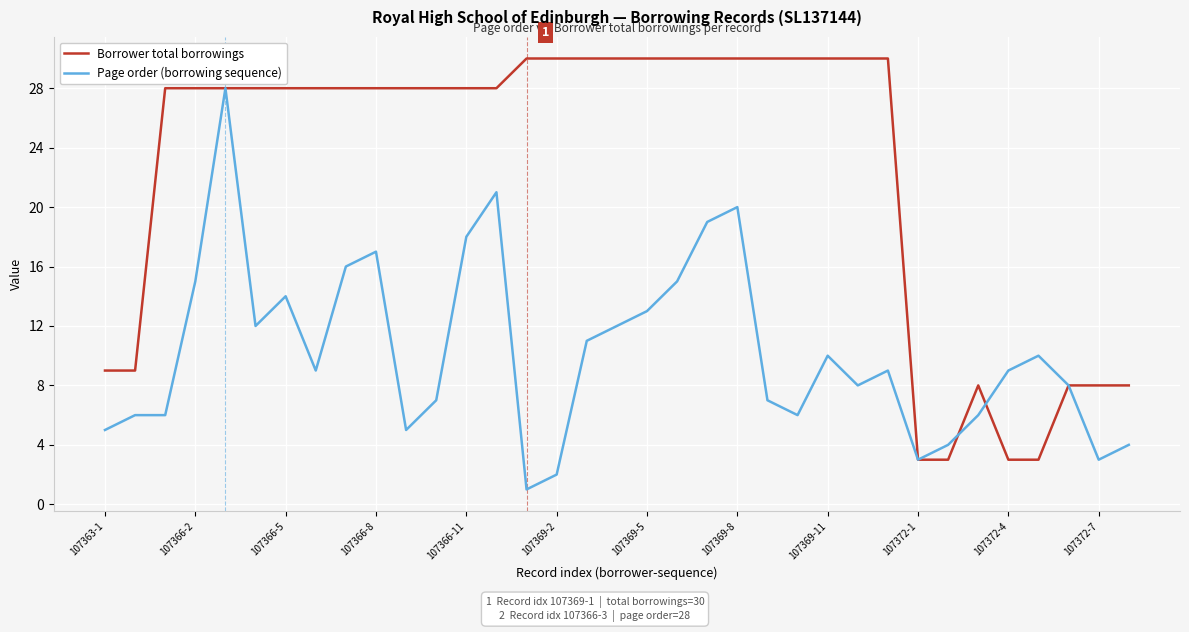

List the series in order of their peak value, lowest first.

Page order (borrowing sequence), Borrower total borrowings